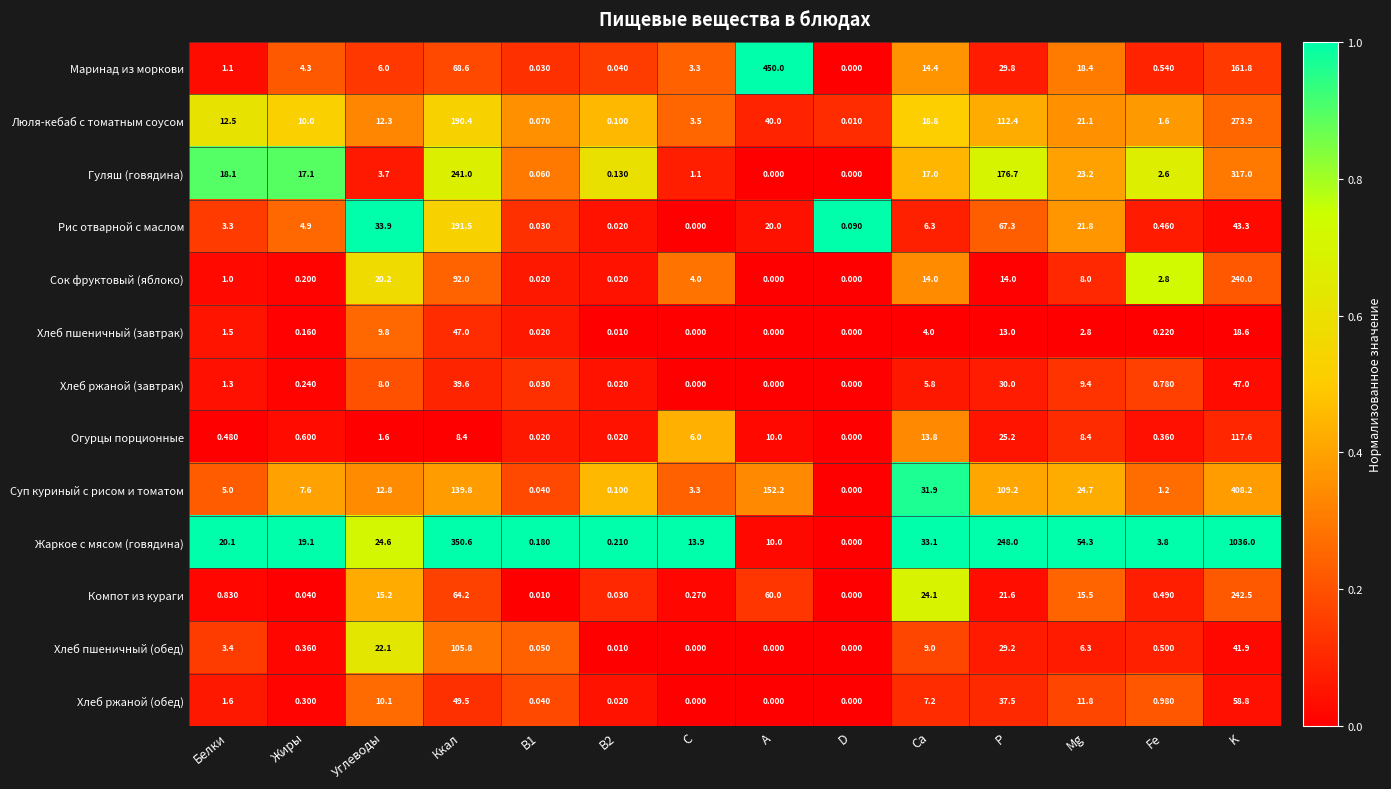

Which series has the largest total across all categories?

Жаркое с мясом (говядина)